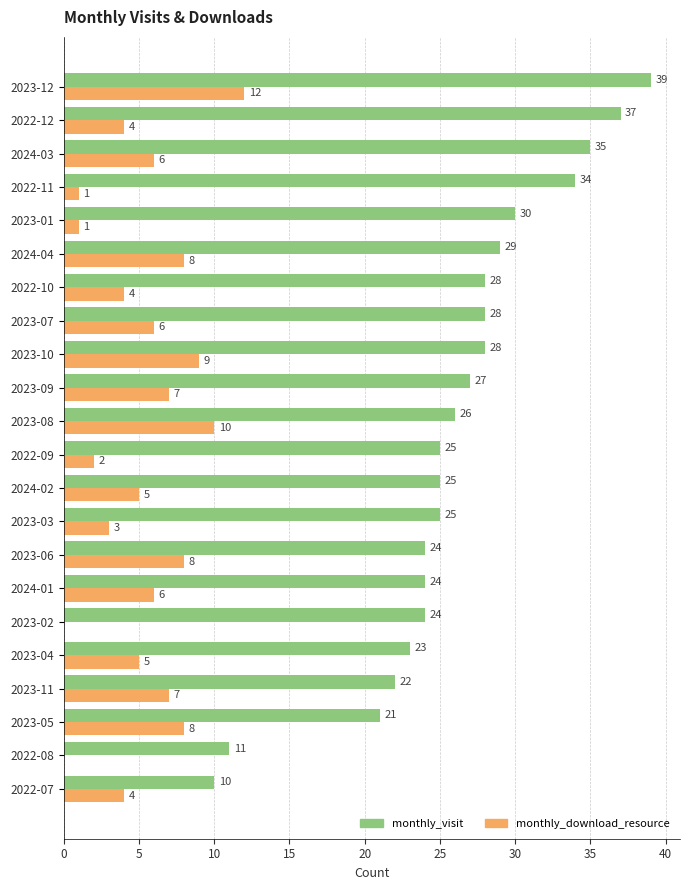

The value of monthly_download_resource at 2023-04 is 9. True or false?

False